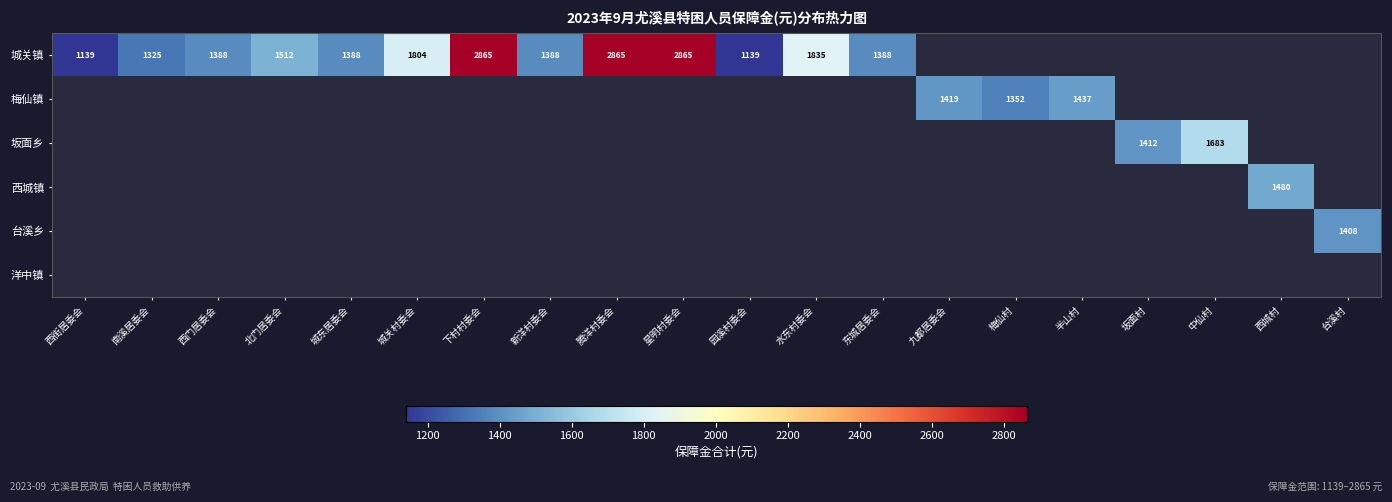

True or false: 坂面乡 has a value of 2403 at 中仙村.

False